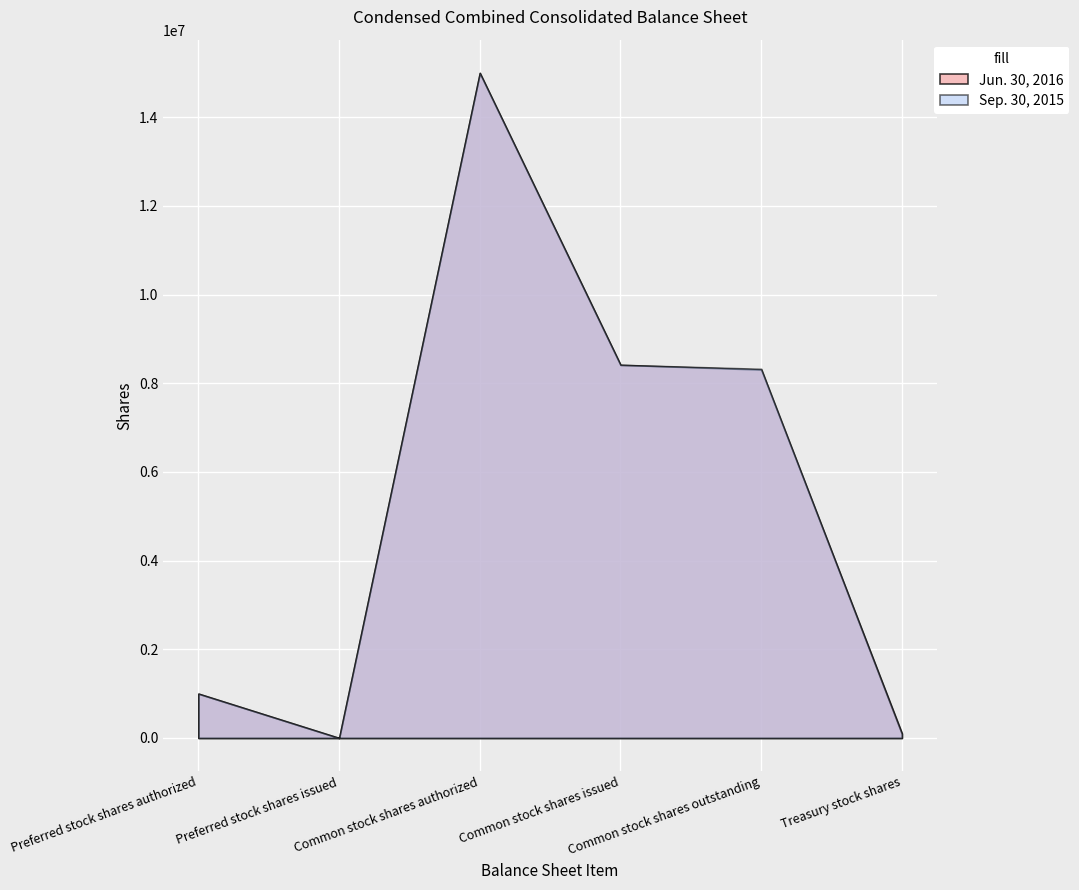

At which category does Jun. 30, 2016 reach its first local valley?

Preferred stock shares issued